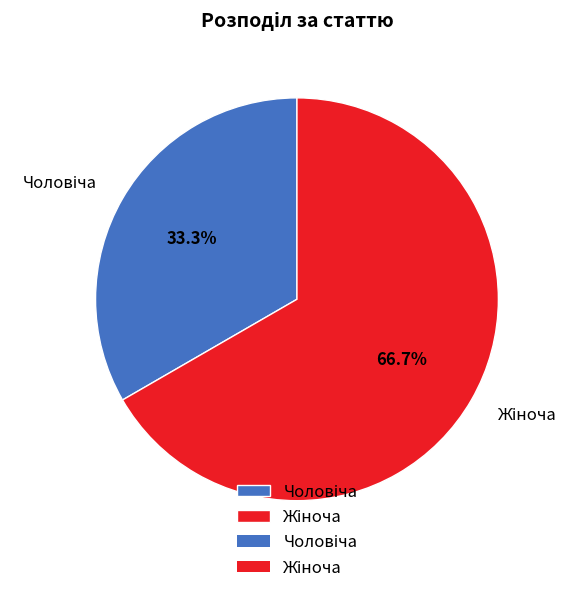

Is there a majority slice in this chart?

Yes